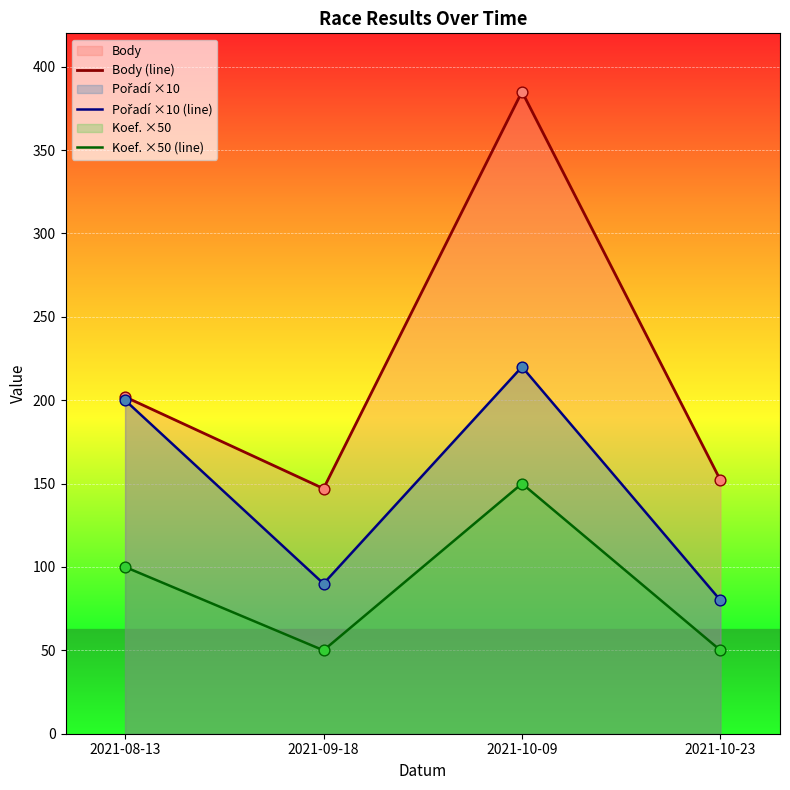

At how many categories does at least one series exceed 92?

4